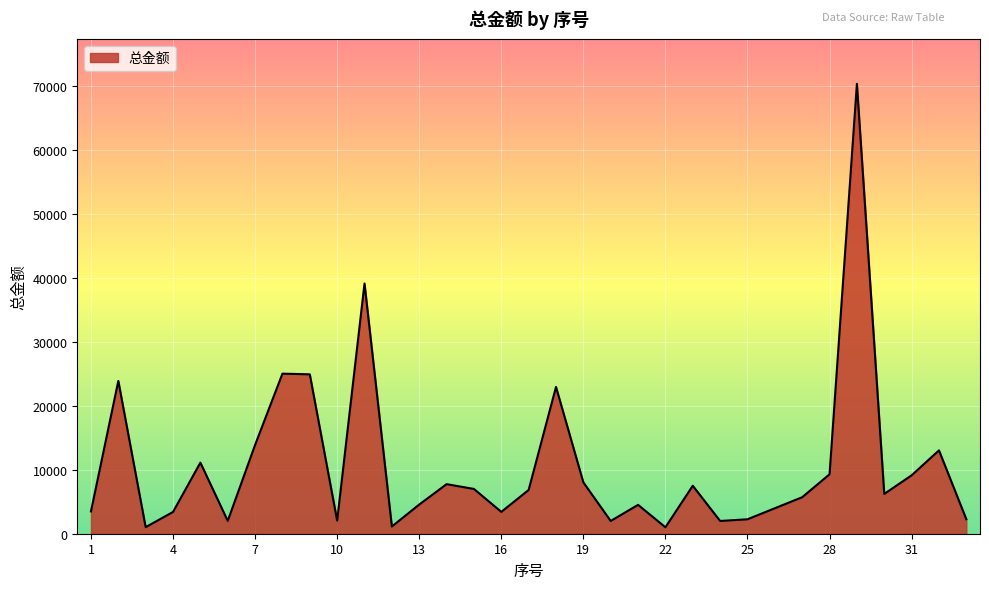

What is the difference between the maximum and minimum values?

69334.3